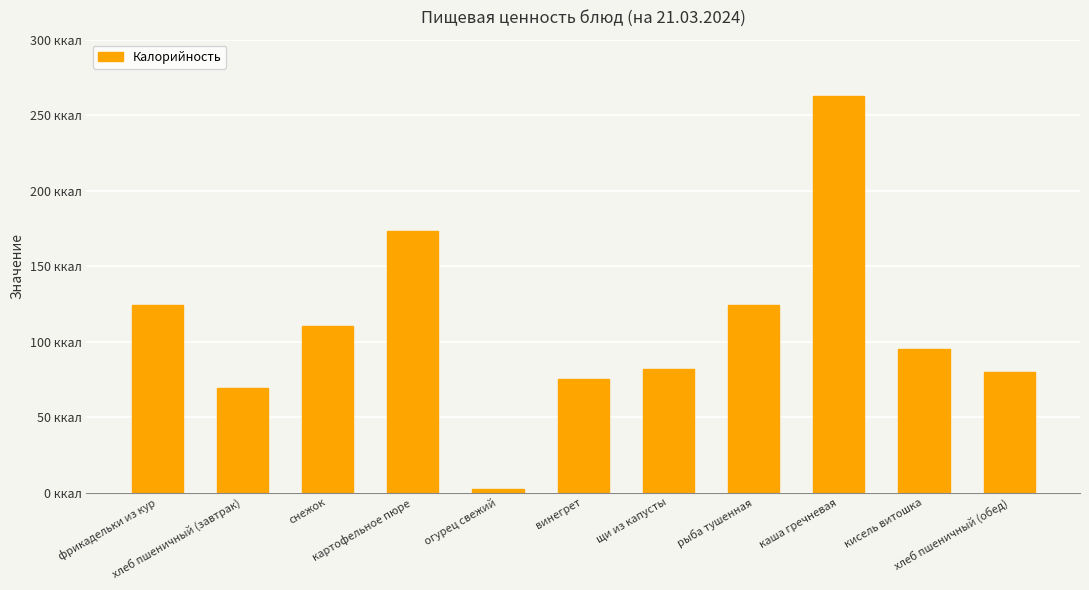

Does the chart contain any negative values?

No